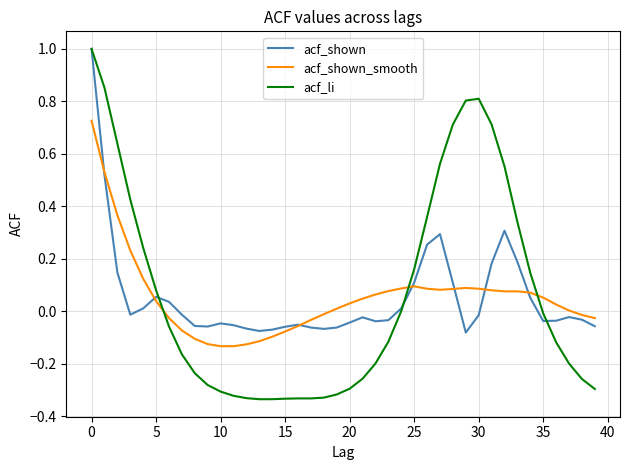

What is the maximum value for acf_shown?

1.0